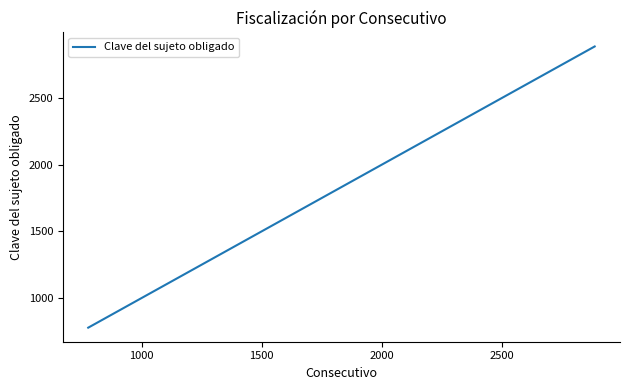

How many distinct data groups are displayed?

1